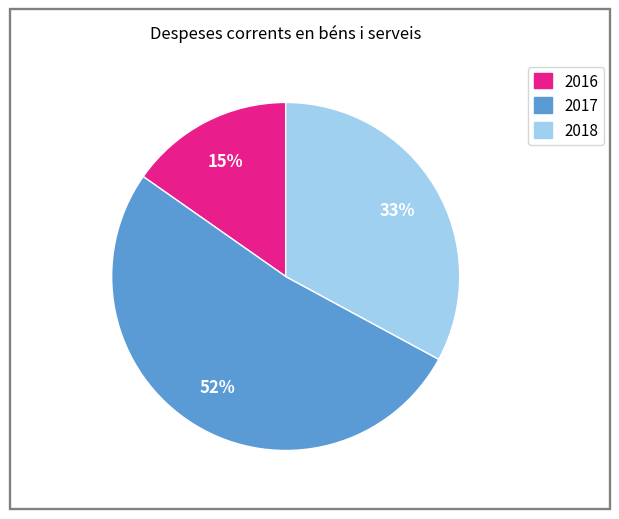

True or false: 2018 accounts for 33% of the total.

True